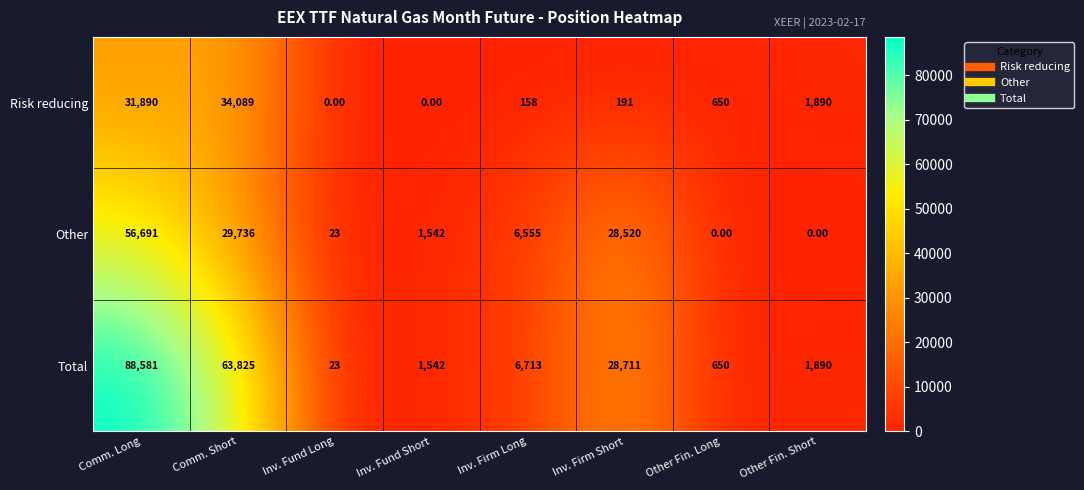

What is the difference between the highest and lowest values at Other Fin. Long?

650